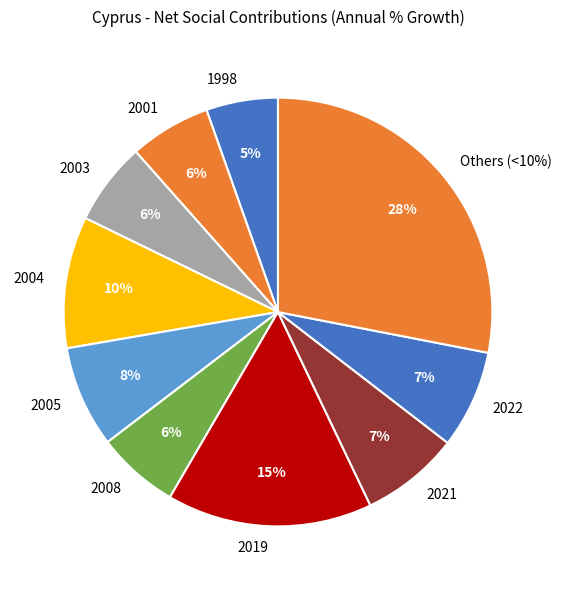

What is the change in value from 2011 to 2021?

+13.0